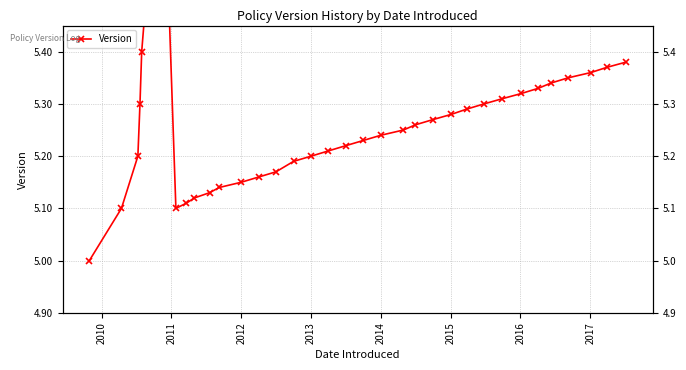

The chart shows a value of 1.5 at 30. True or false?

False